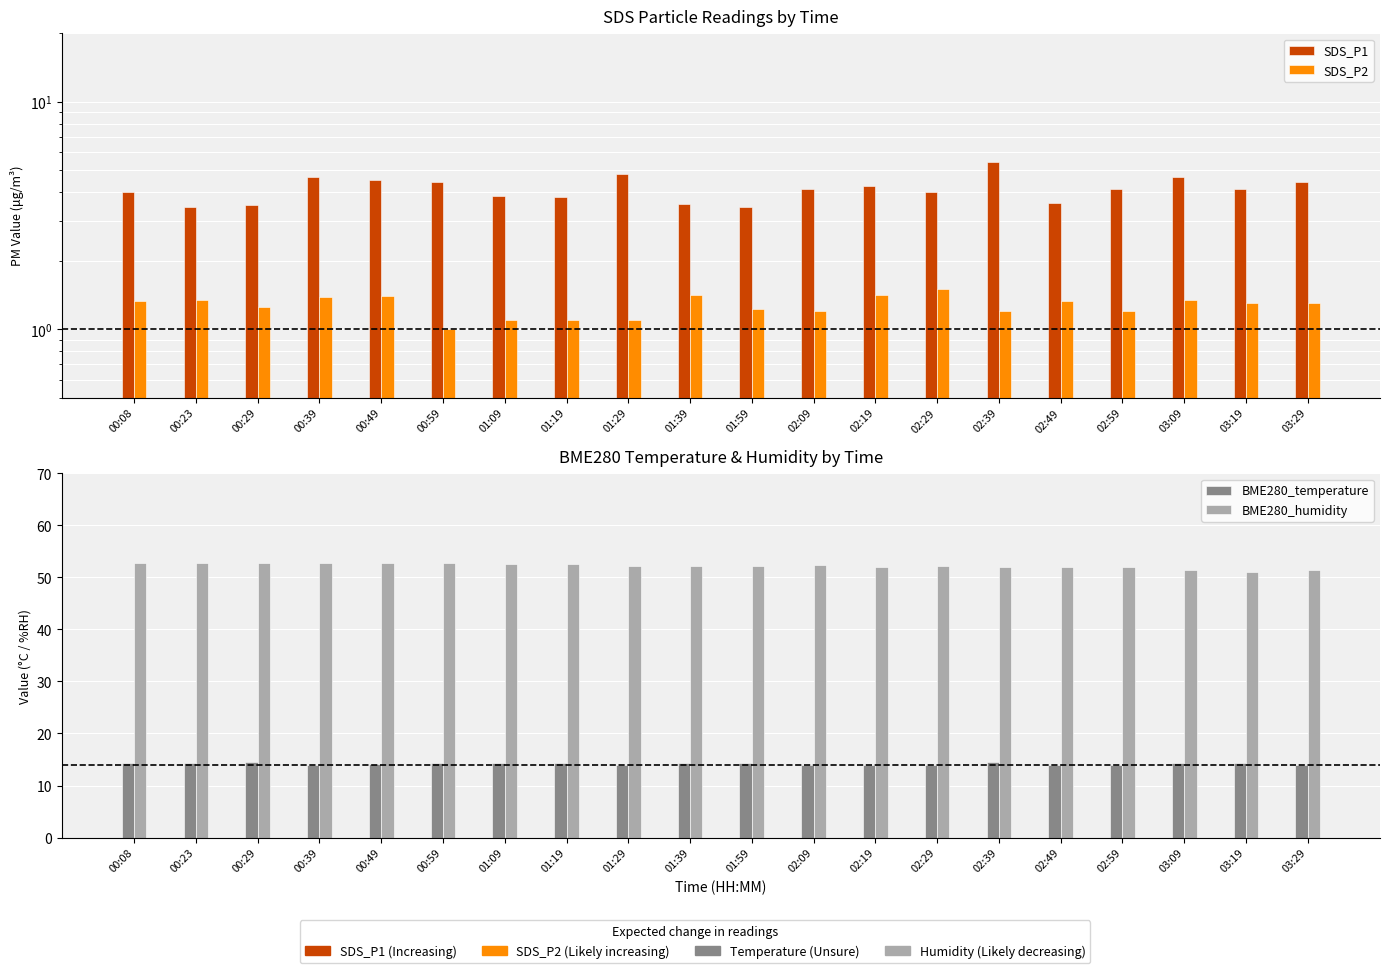

At which label is BME280_temperature closest to 14?

00:49